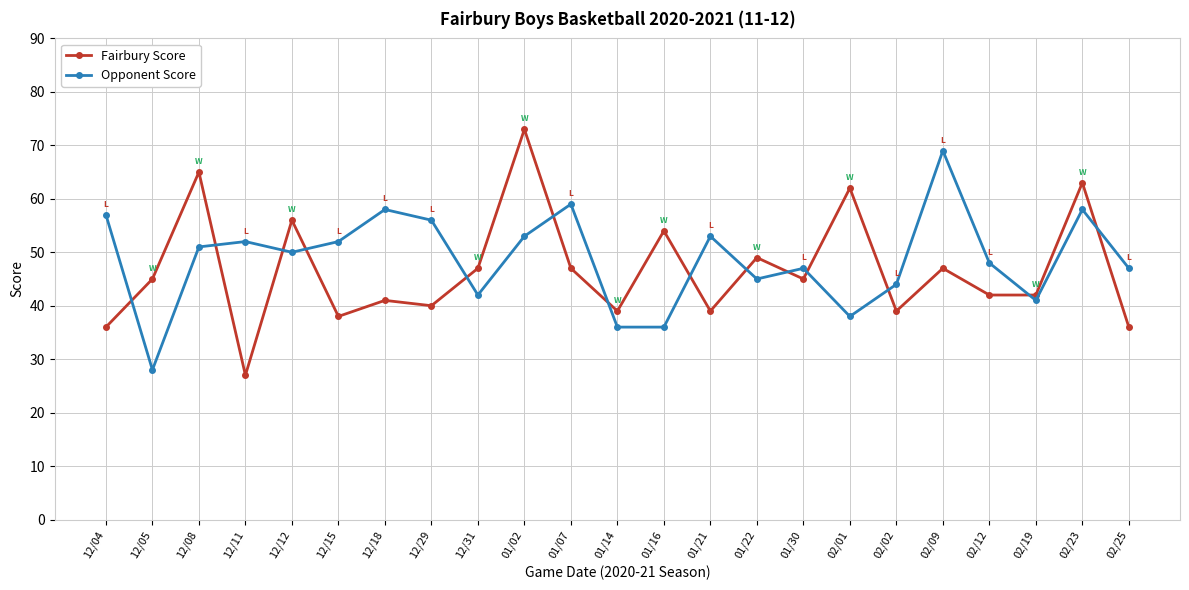

What is the difference between the Fairbury Score values at 12/15 and 01/16?

16